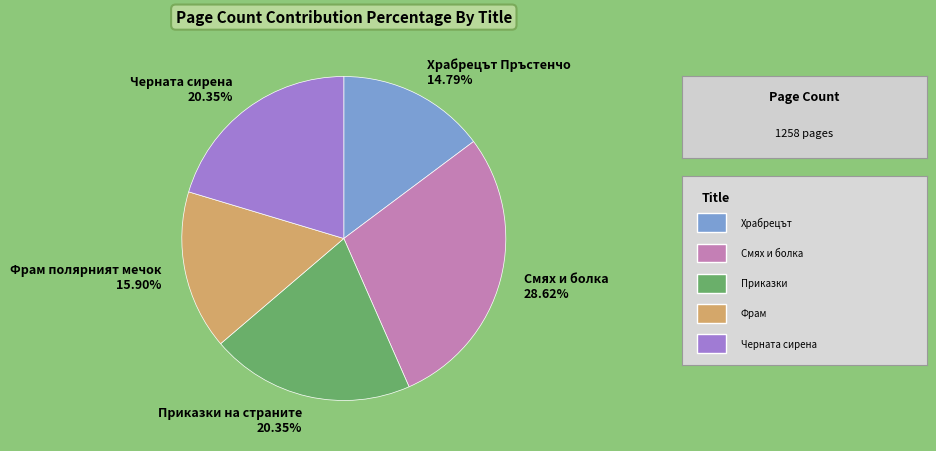

How many slices are in this pie chart?

5